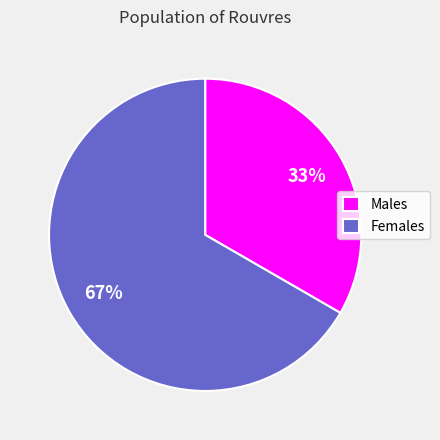

Is there a majority slice in this chart?

Yes